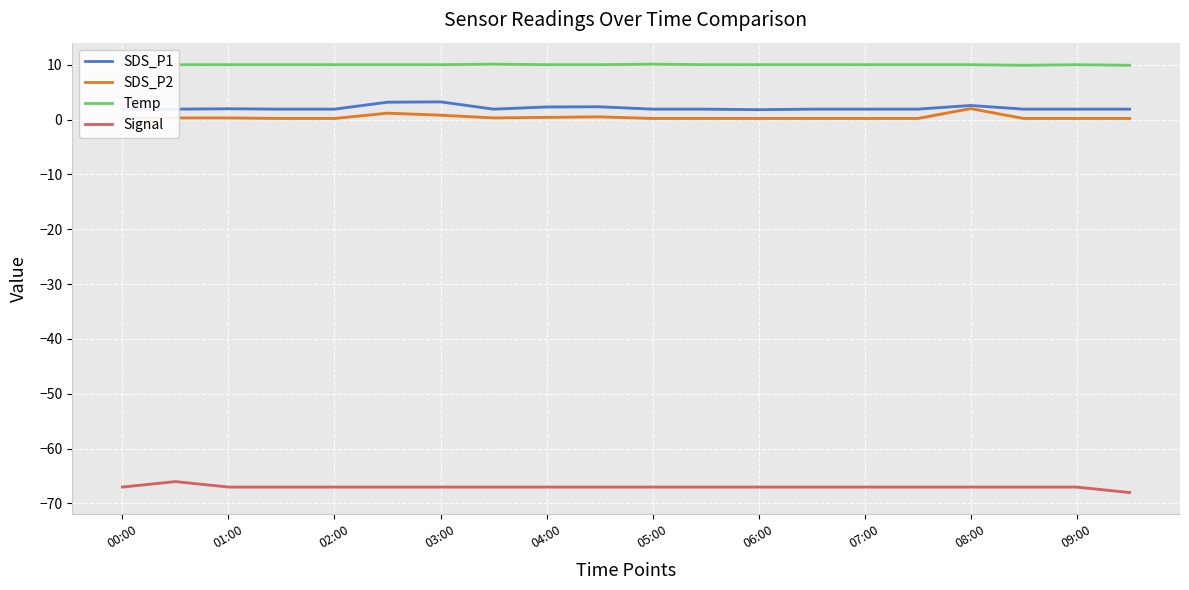

What is the minimum value for Signal?

-68.0